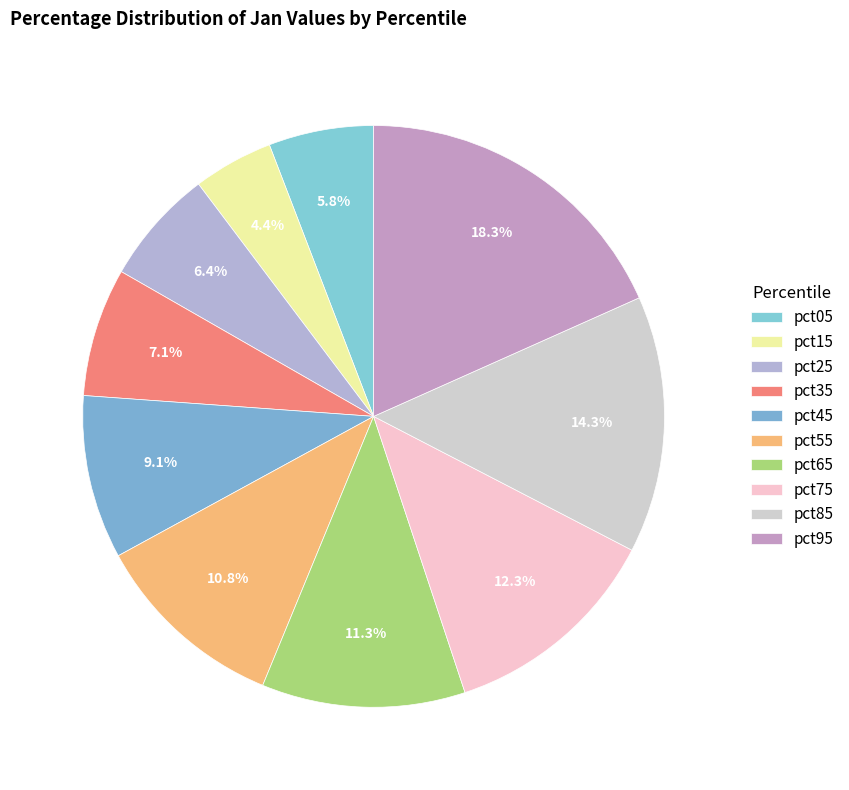

Is there any slice that represents more than half of the pie?

No